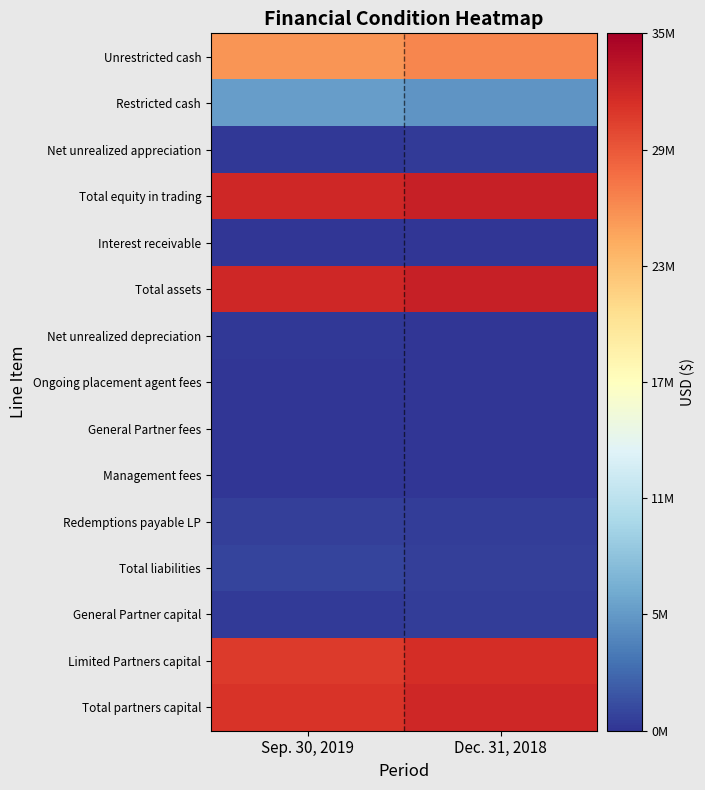

How many series are shown in this chart?

15